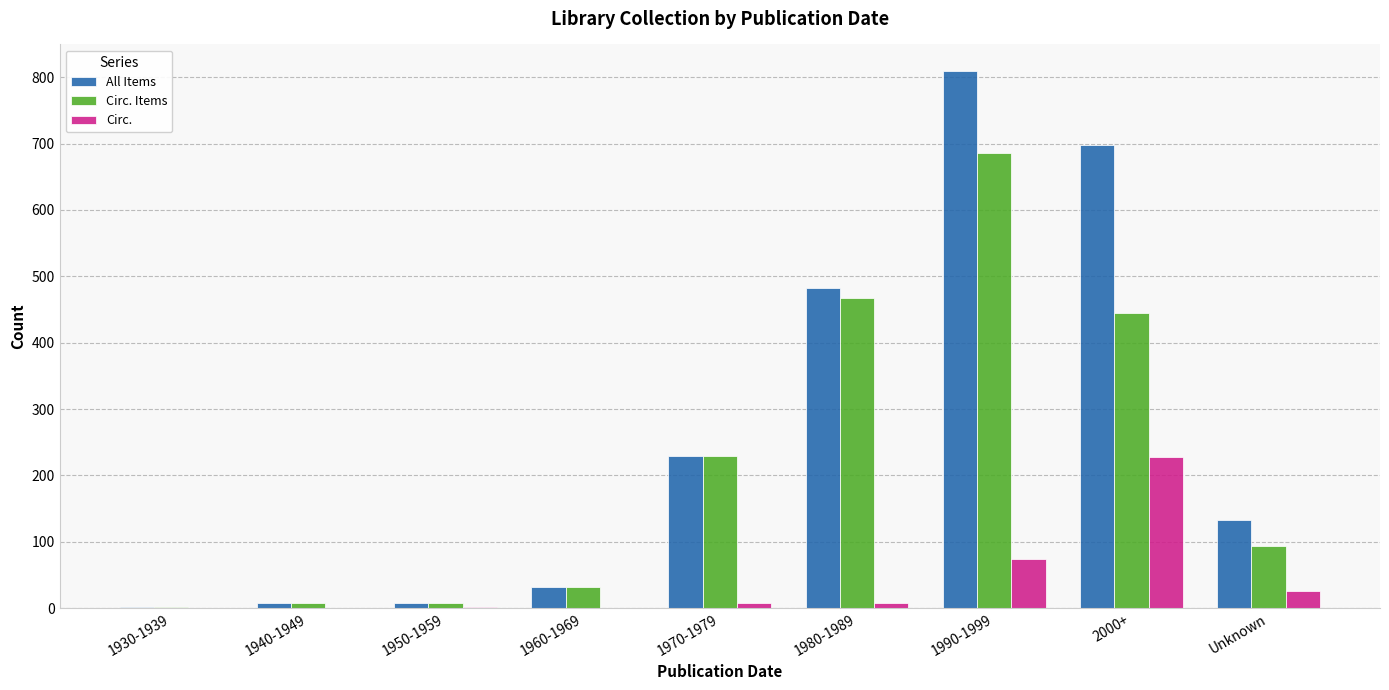

Which series has the largest range (max minus min)?

All Items